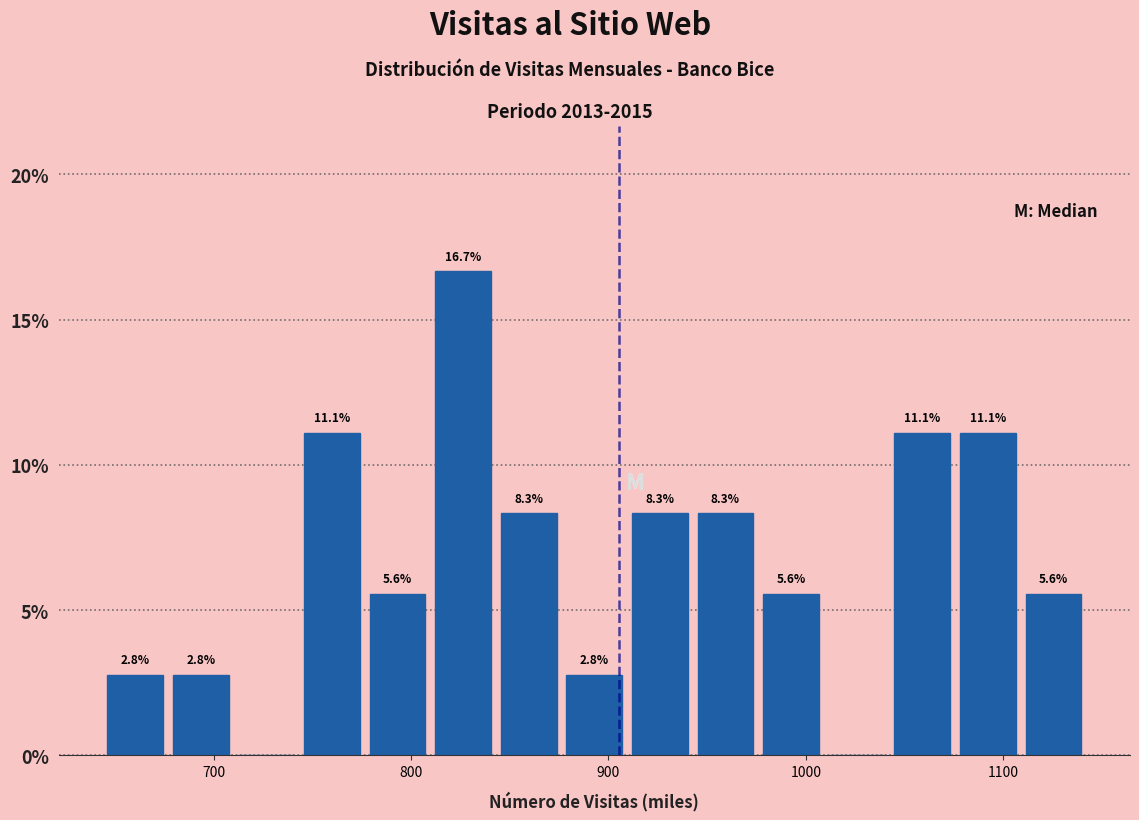

Read against the x-axis, roughly where is the centre of the tallest bar?

830